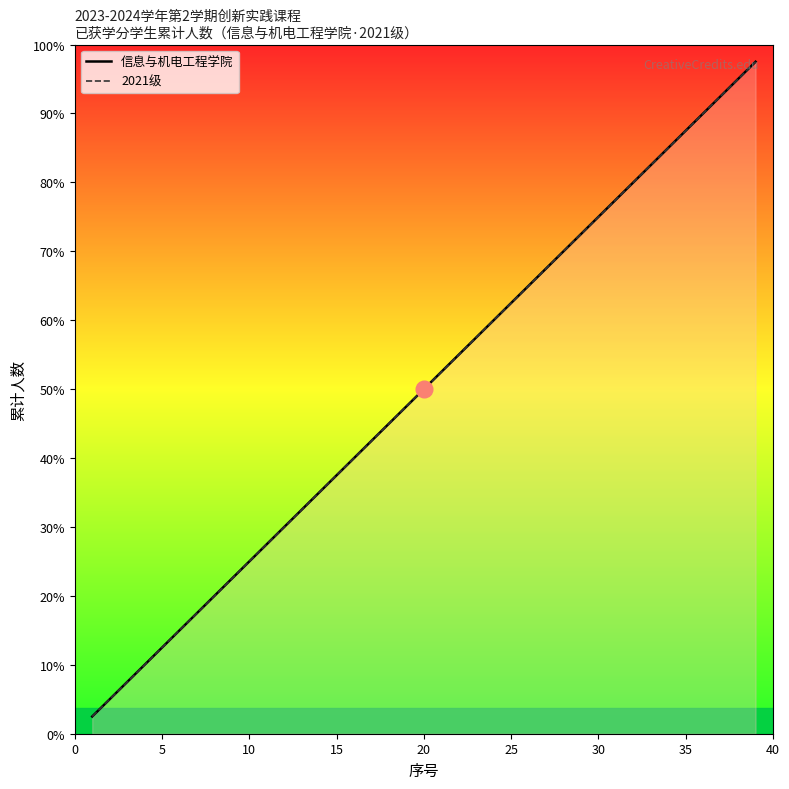

Rank the series by their maximum value, from lowest to highest.

信息与机电工程学院, 2021级